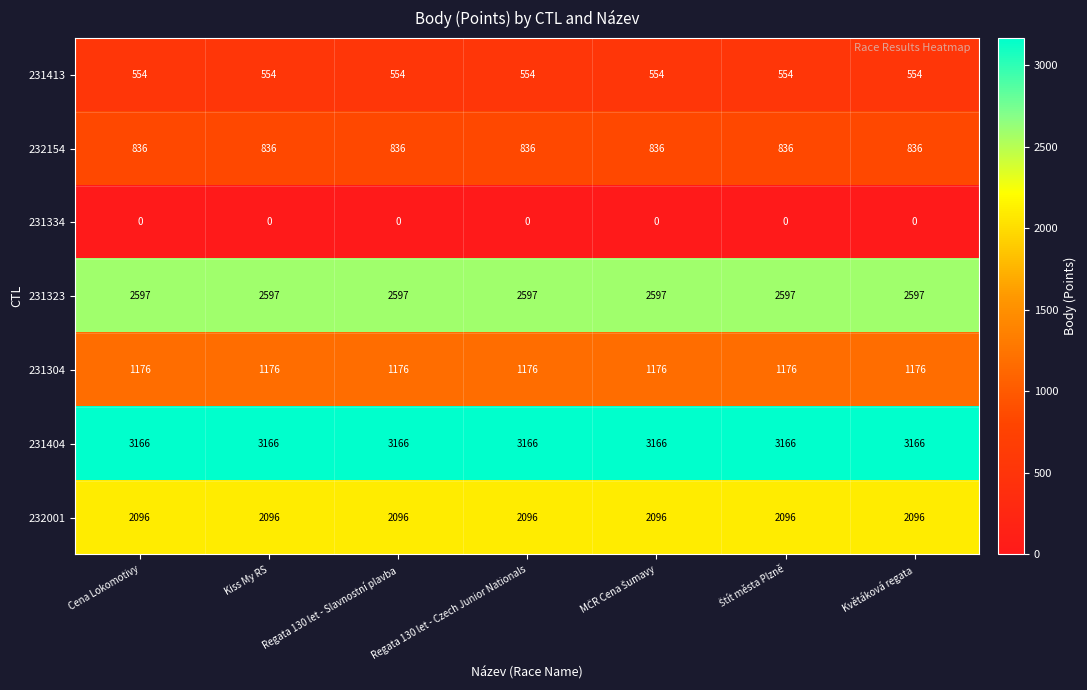

The 231334 series shows 0 at Kiss My RS. True or false?

True